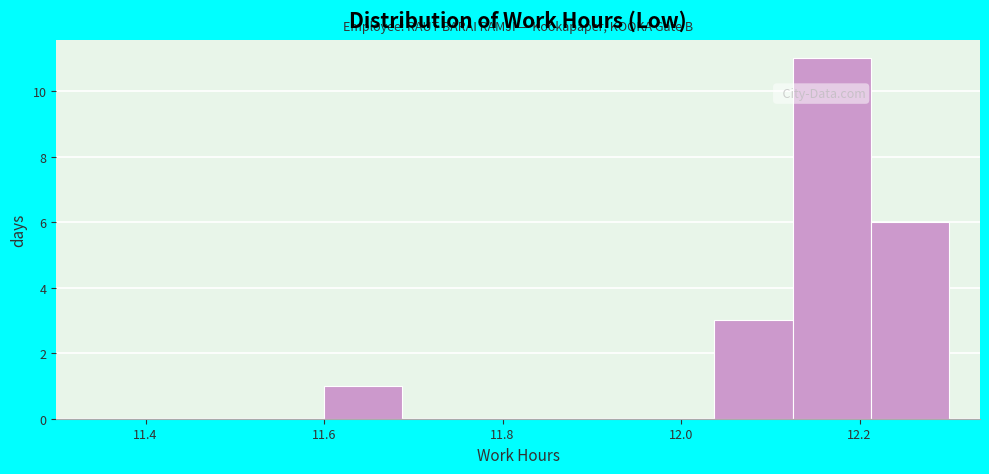

How tall is the bar that spans 12.22 to 12.30 on the x-axis? Neither the bar edges nor the heights are printed on the chart, so give them approximately, as read against the axes.

6